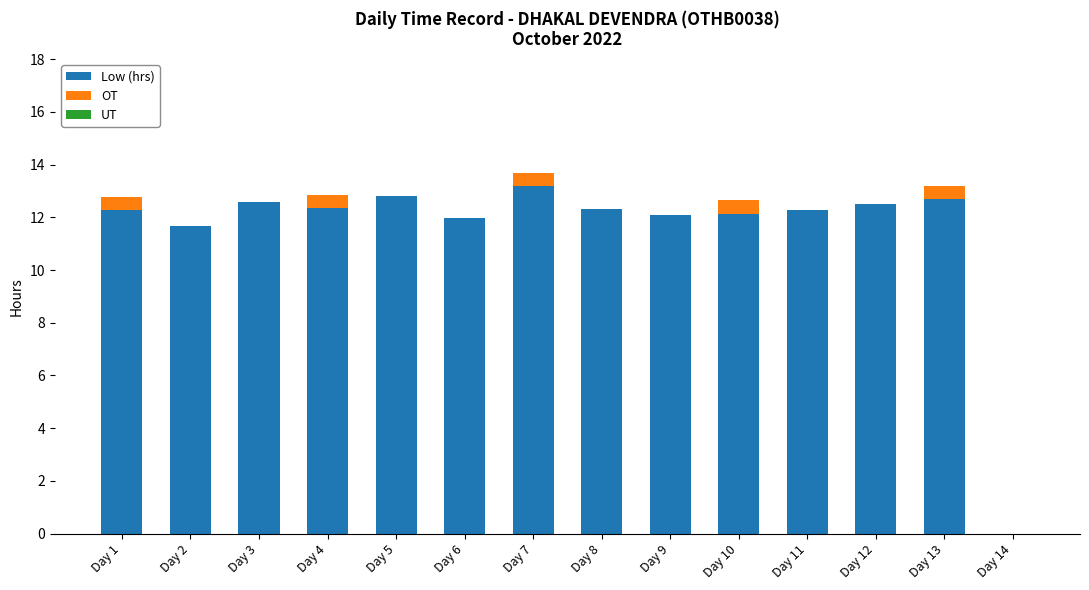

What is the total value across all series at Day 1?

12.8